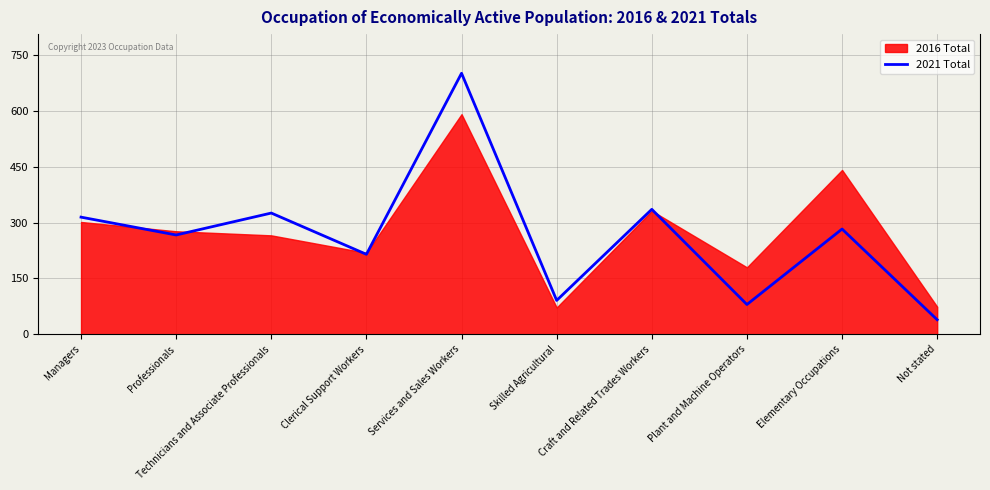

What is the highest value of the 2021 Total series?

702